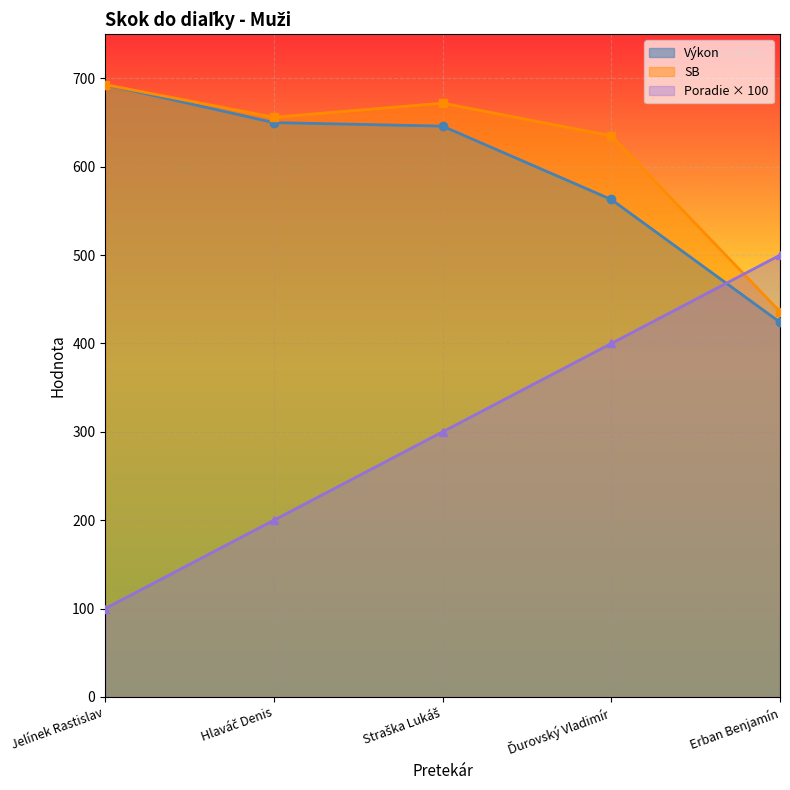

What is the sum of all SB values?

3092